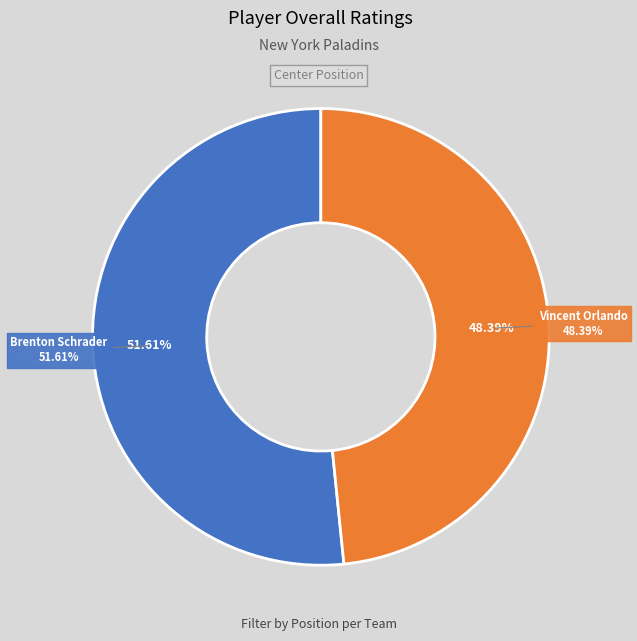

What is the change in value from Brenton Schrader to Vincent Orlando?

-5